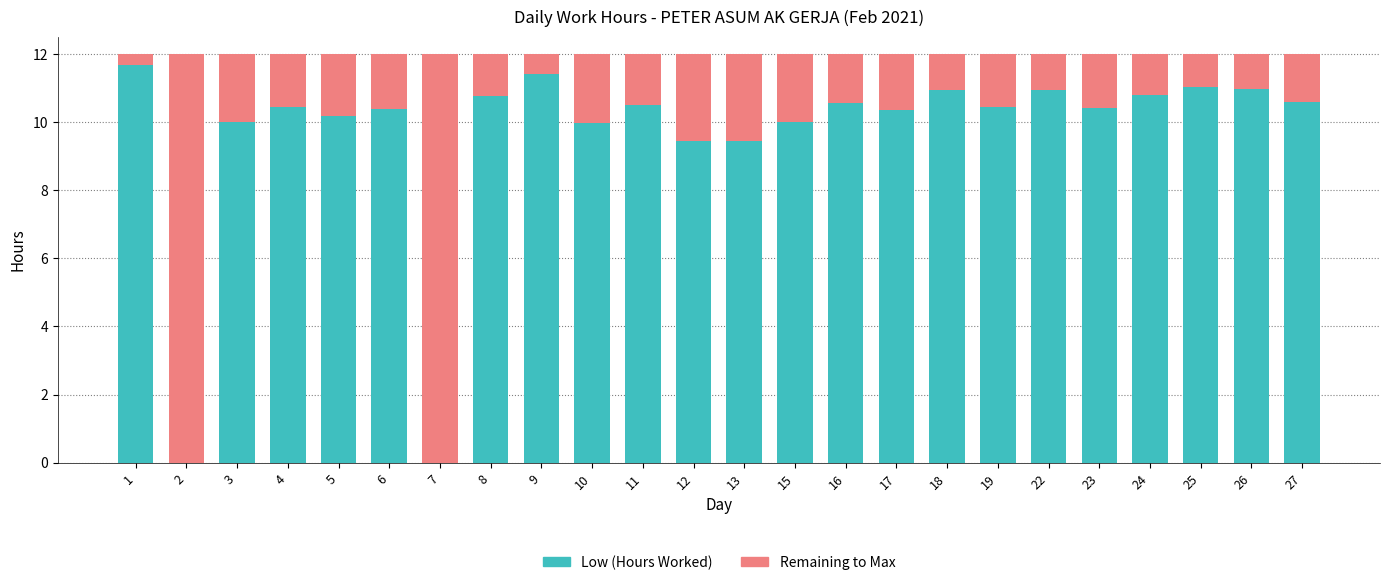

At which label does Low (Hours Worked) reach its peak?

1